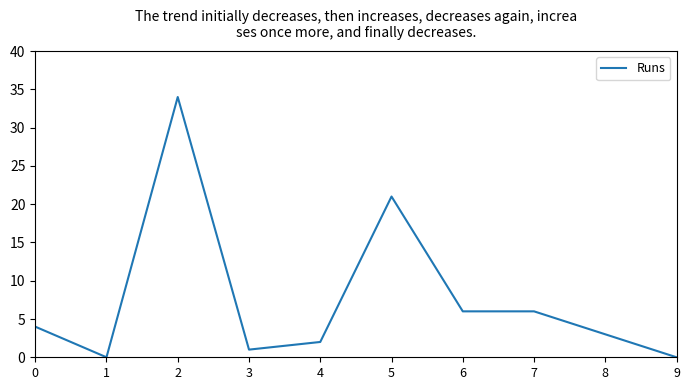

What is the difference between the maximum and minimum values?

34